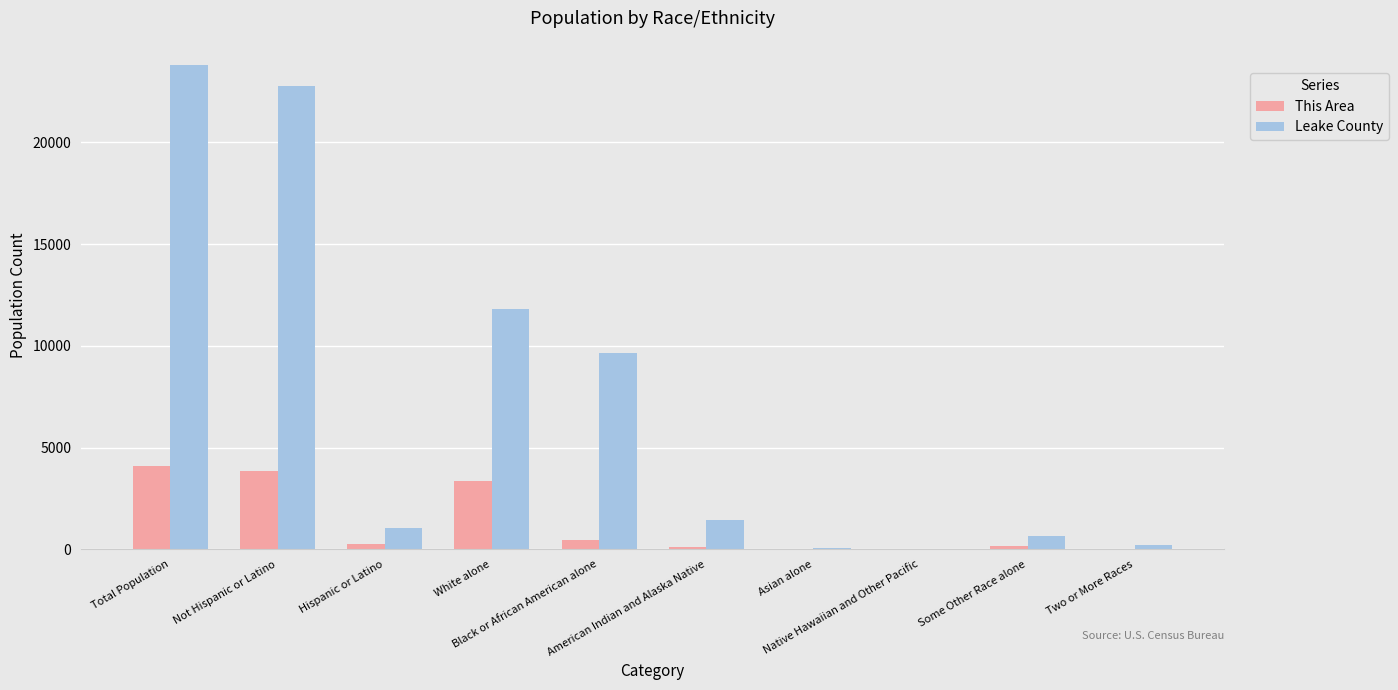

Which series has the largest total across all categories?

Leake County